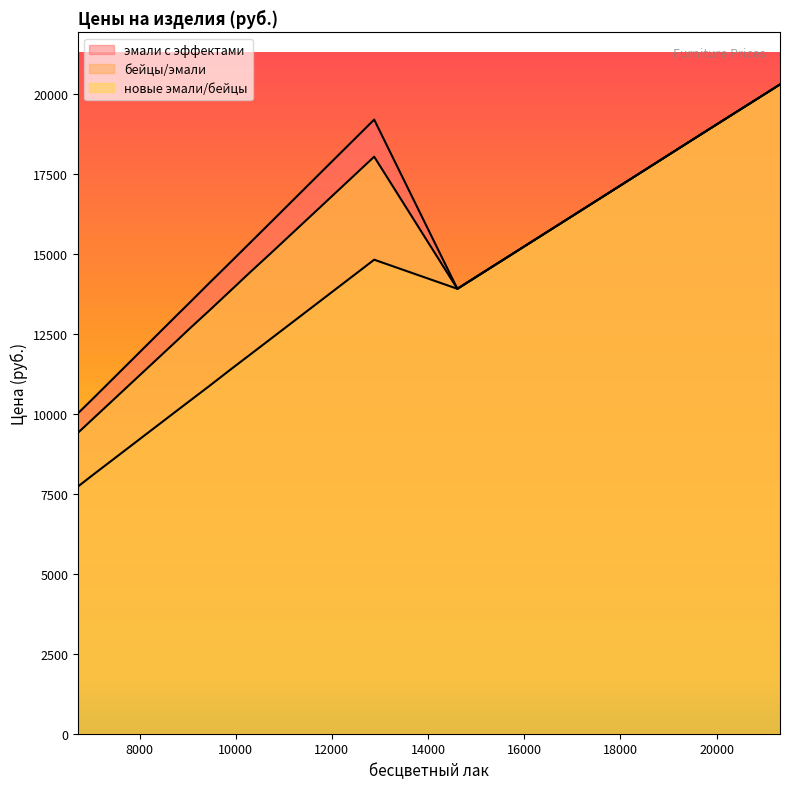

How many lines are shown in the chart?

3